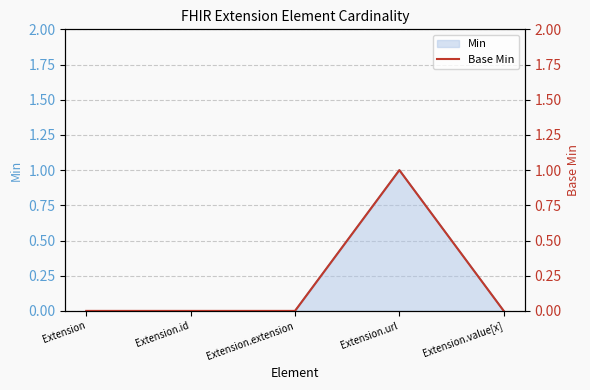

Reading left to right, list all the values displayed in this chart.

Extension=0	Extension.id=0	Extension.extension=0	Extension.url=1	Extension.value[x]=0